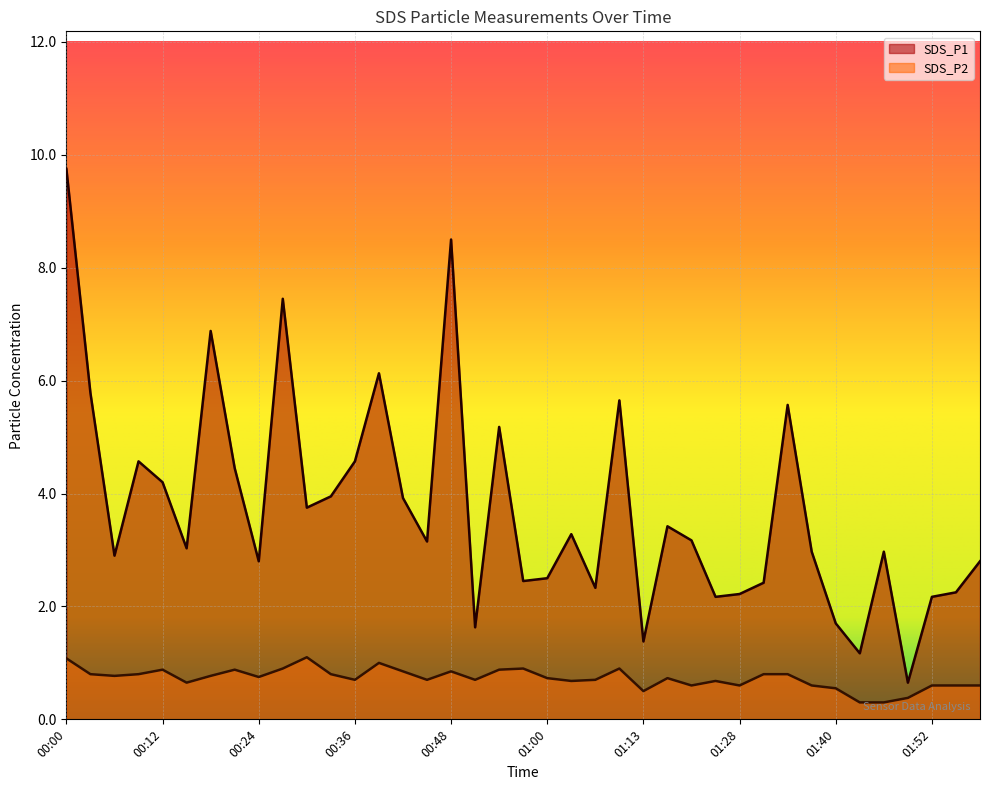

The SDS_P1 series shows 2.3 at 00:51. True or false?

False